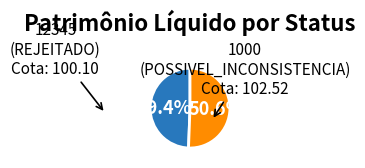

Count the number of slices in the pie.

2